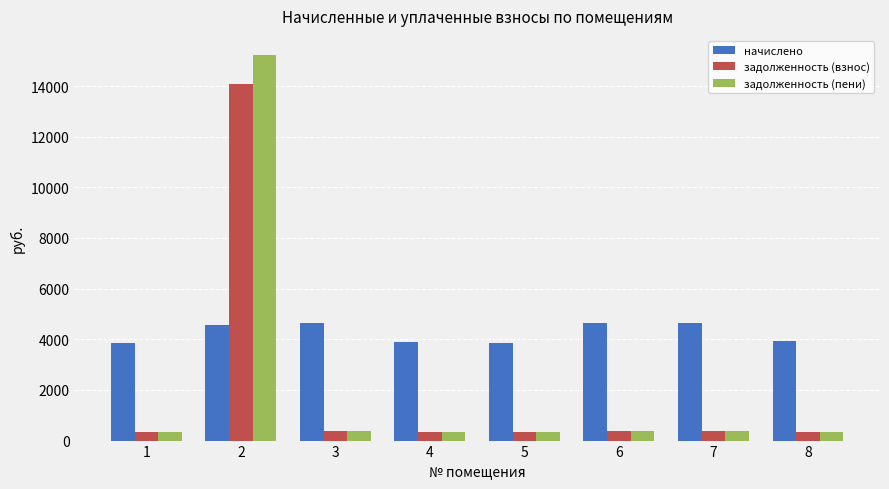

Which series has the largest range (max minus min)?

задолженность (пени)